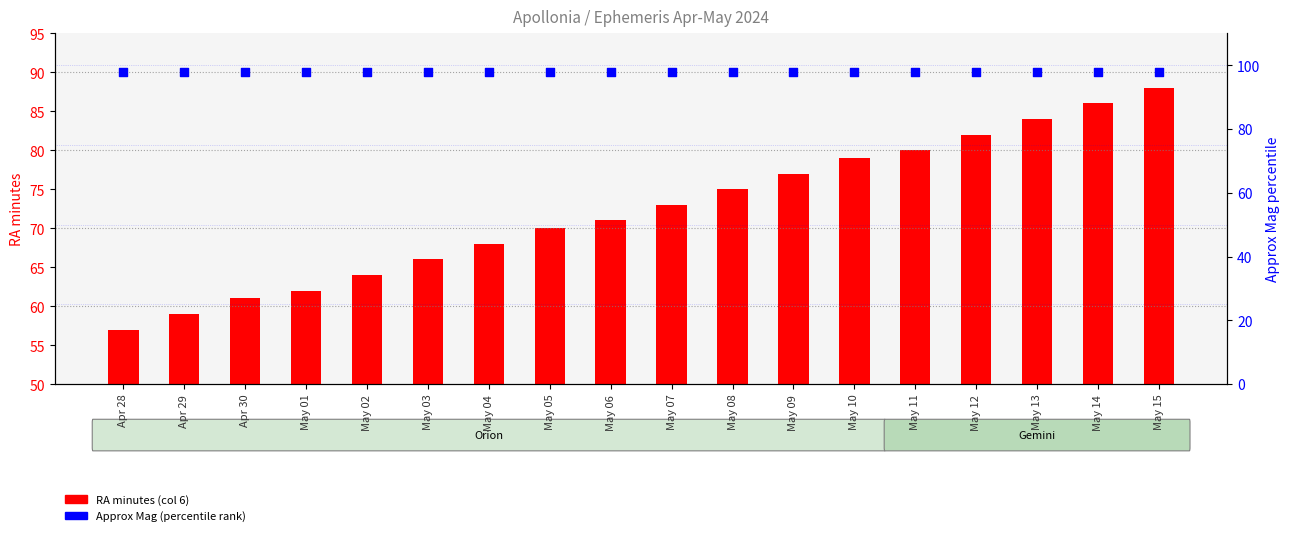

Which series has the largest total across all categories?

Approx Mag (percentile)